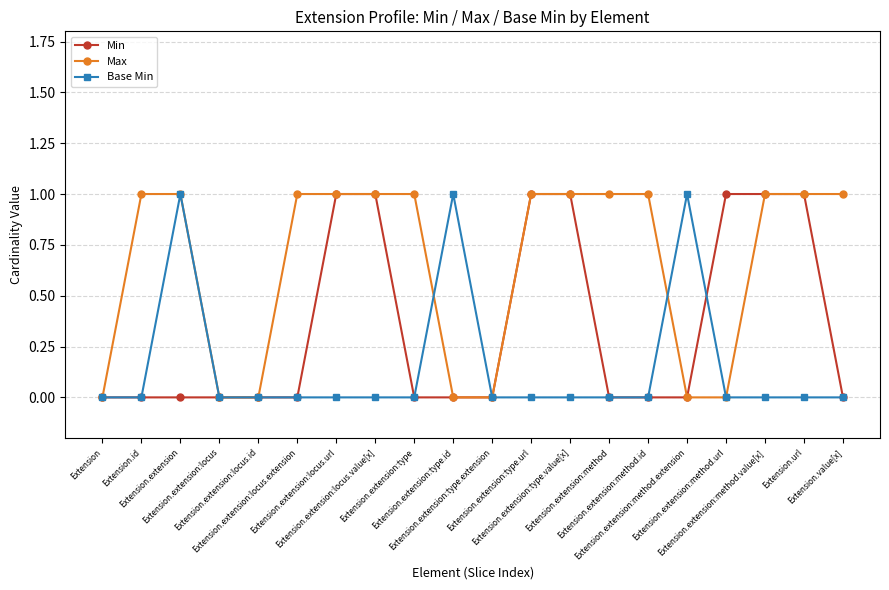

Is it true that Max equals 0 at Extension.extension:type.extension?

True